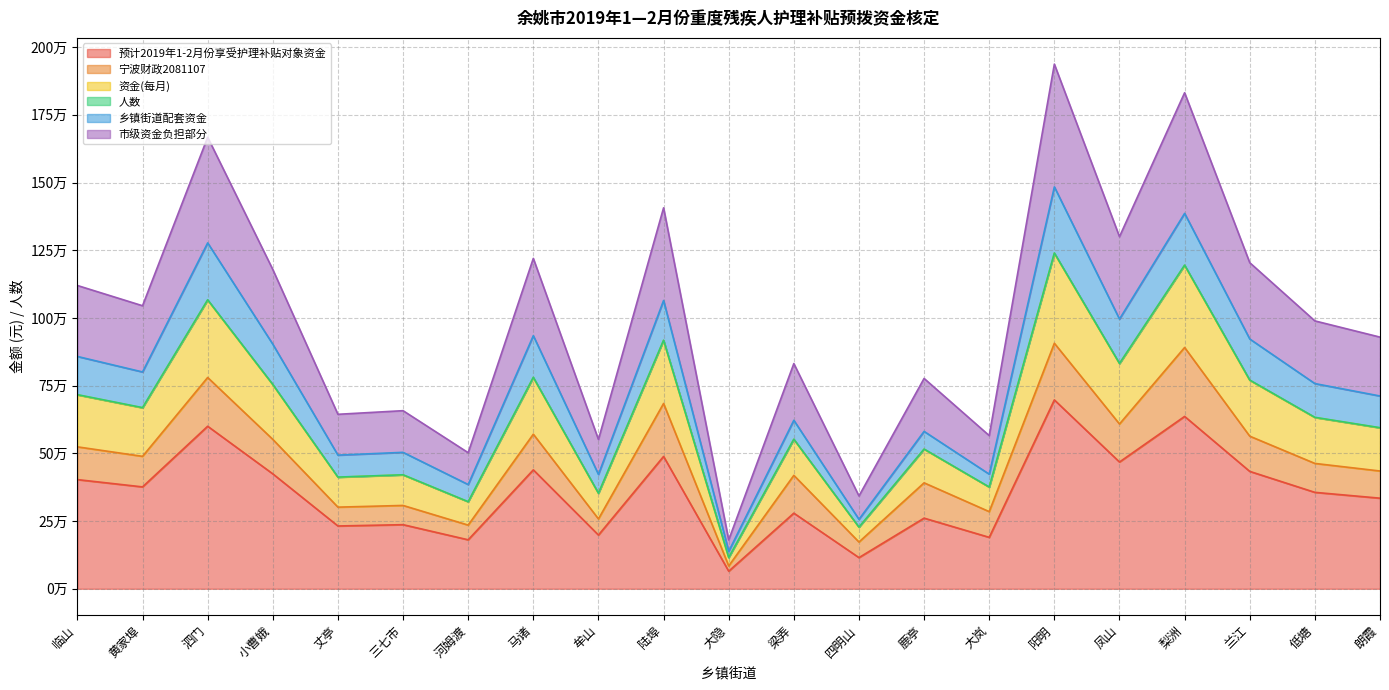

Which has a higher value, 梨洲 or 梁弄?

梨洲